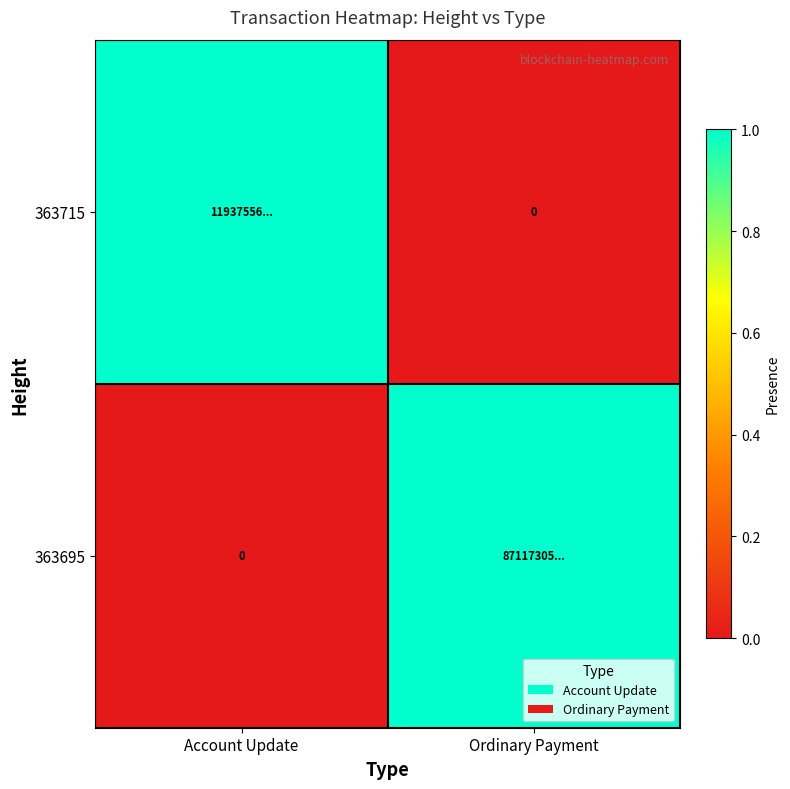

What is the difference between the 363715 values at Ordinary Payment and Account Update?

1